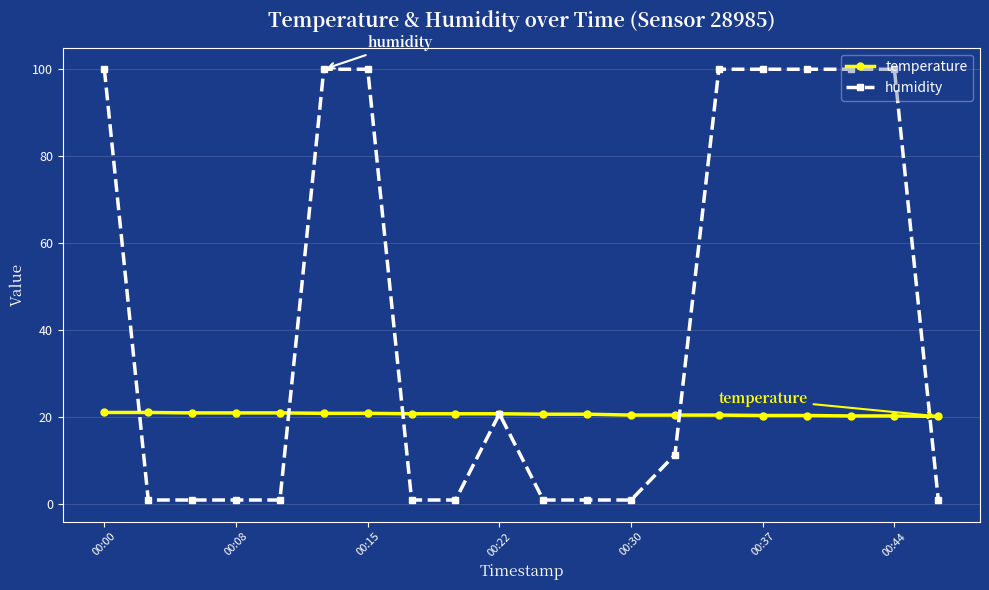

How many values in the humidity series are below 11?

10